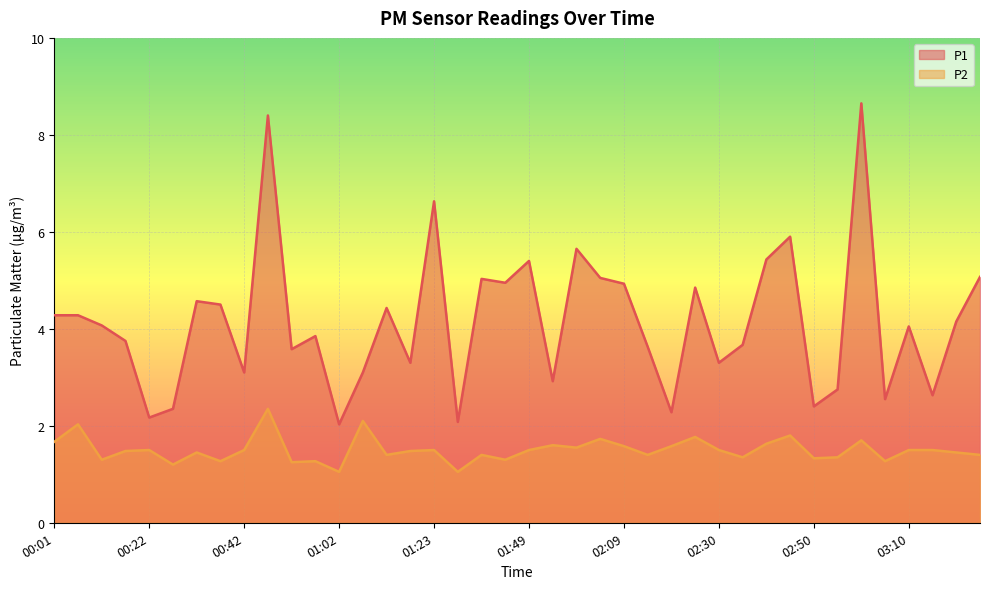

Count the number of categories in the chart.

40